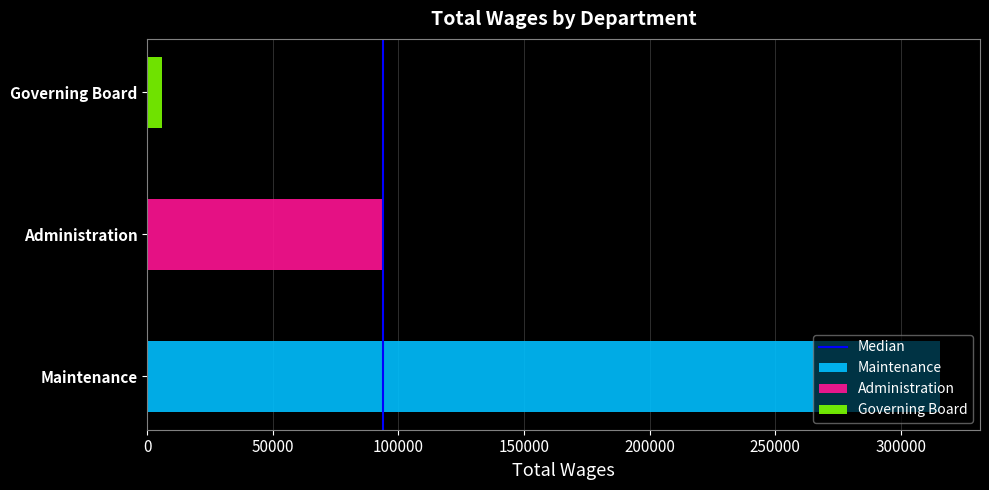

The chart shows a value of 0 at 50000. True or false?

False